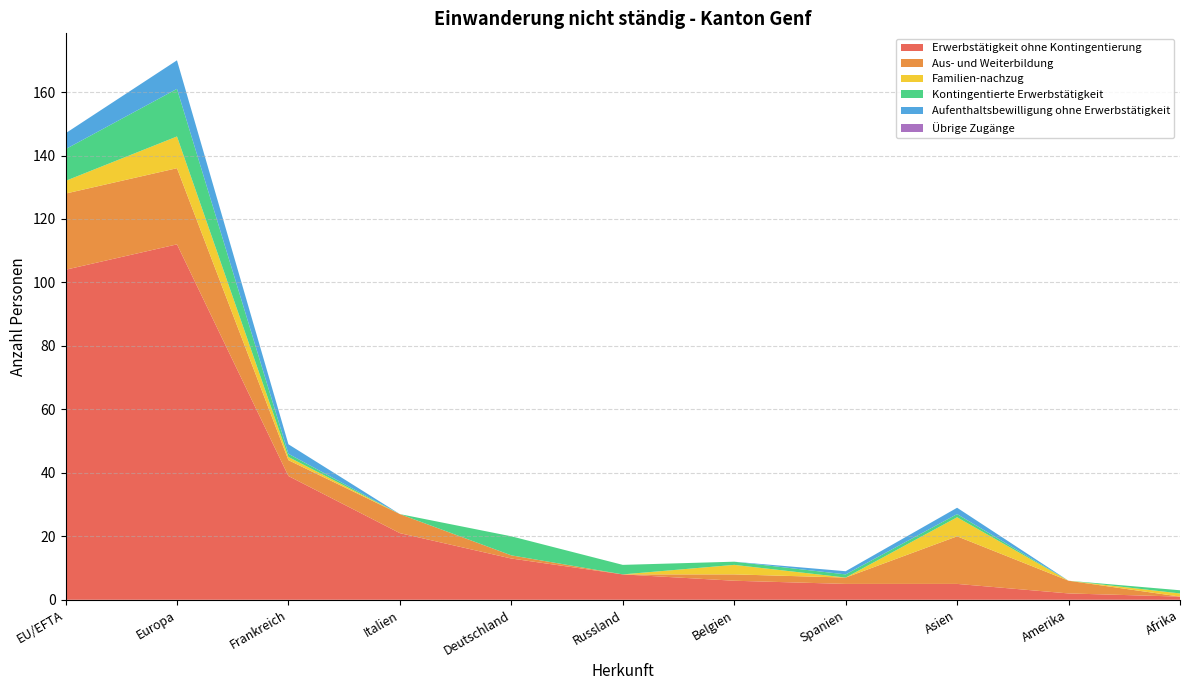

Reading right to left, extract all data points from this chart.

Erwerbstätigkeit ohne Kontingentierung: 1	2	5	5	6	8	13	21	39	112	104
Aus- und Weiterbildung: 0	4	15	2	2	0	1	6	5	24	24
Familien-nachzug: 1	0	6	0	3	0	0	0	1	10	4
Kontingentierte Erwerbstätigkeit: 1	0	1	1	1	3	6	0	1	15	10
Aufenthaltsbewilligung ohne Erwerbstätigkeit: 0	0	2	1	0	0	0	0	3	9	5
Übrige Zugänge: 0	0	0	0	0	0	0	0	0	0	0